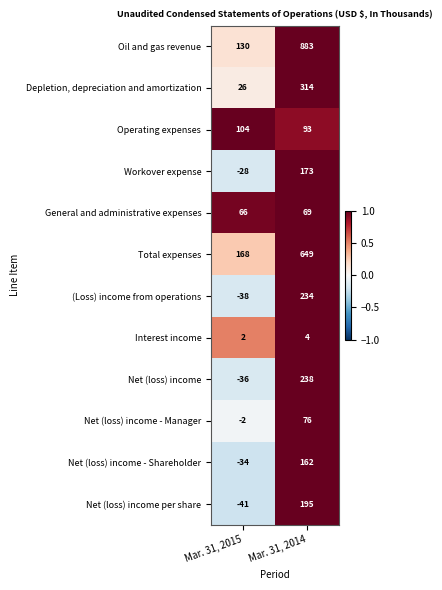

Where is Oil and gas revenue nearest to the value 506?

Mar. 31, 2015